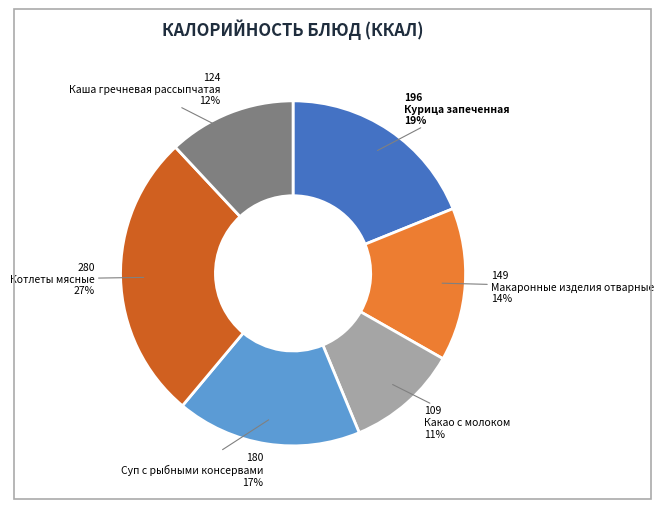

Is it true that Макаронные изделия отварные is 2% of the pie?

False